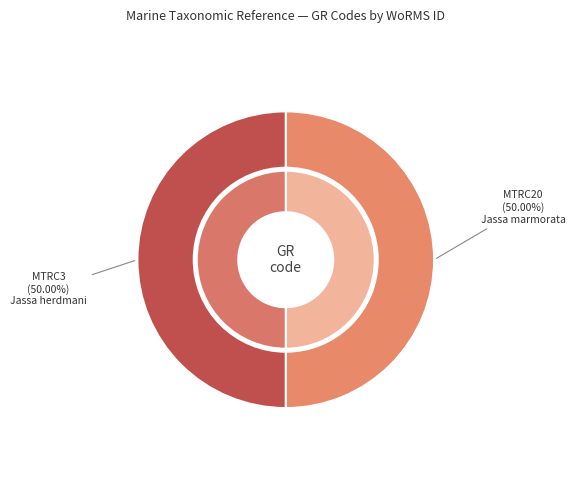

How many segments does this pie chart have?

2